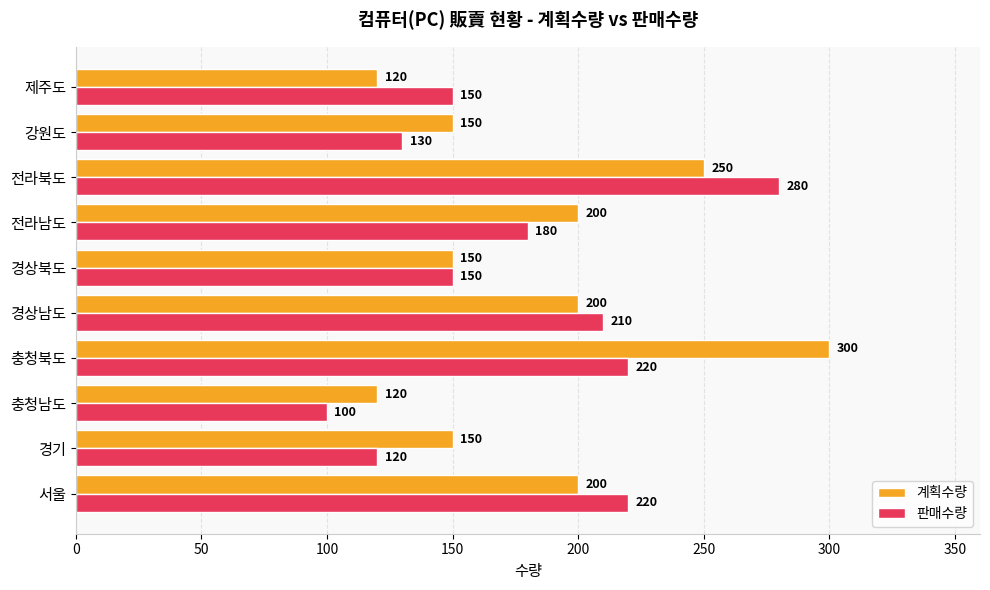

Is the value of 판매수량 at 충청북도 greater than the value of 계획수량 at 전라남도?

Yes